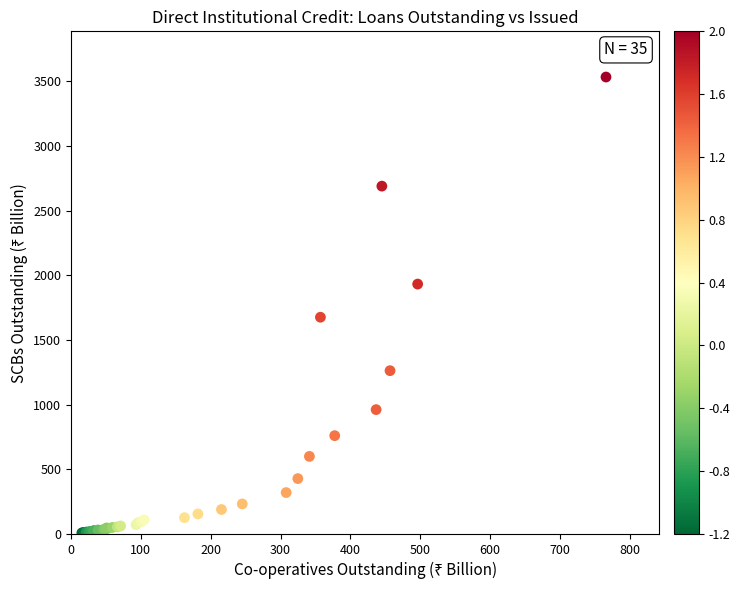

What Y value in the scatter plot is closest to 1770?

1676.2